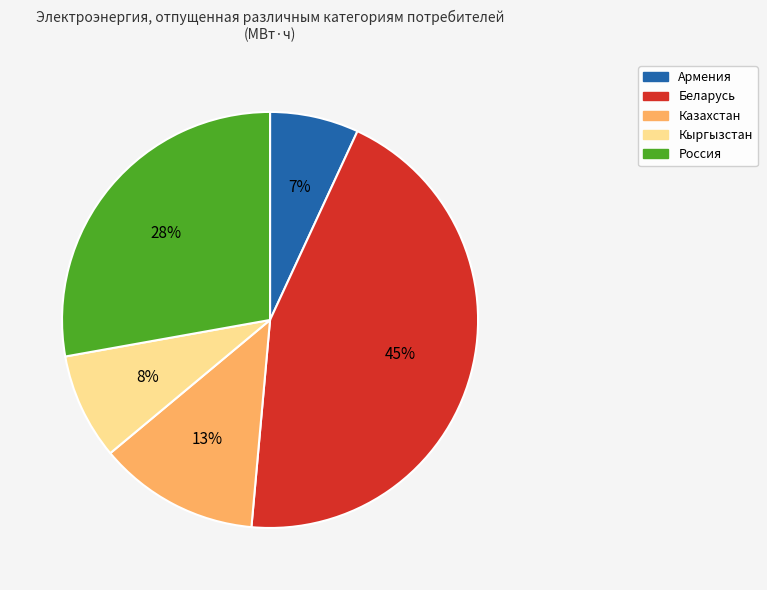

Does any single category account for the majority?

No